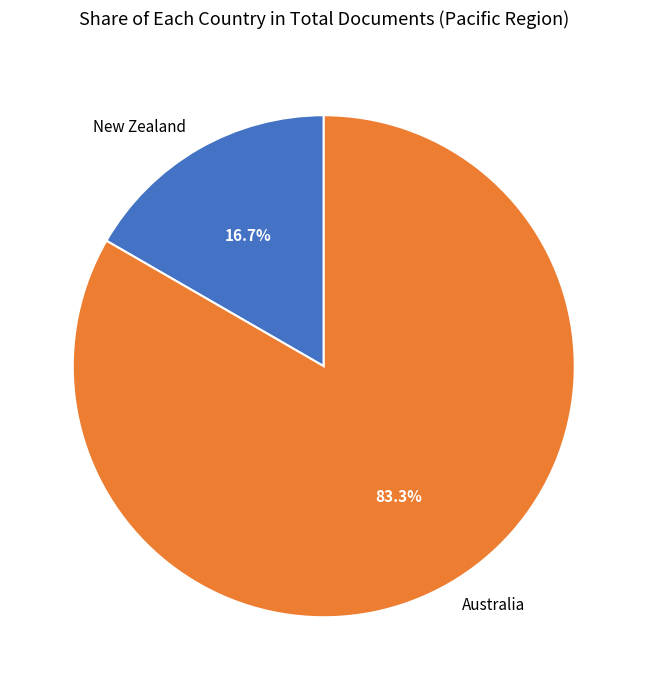

Between New Zealand and Australia, which is larger?

Australia